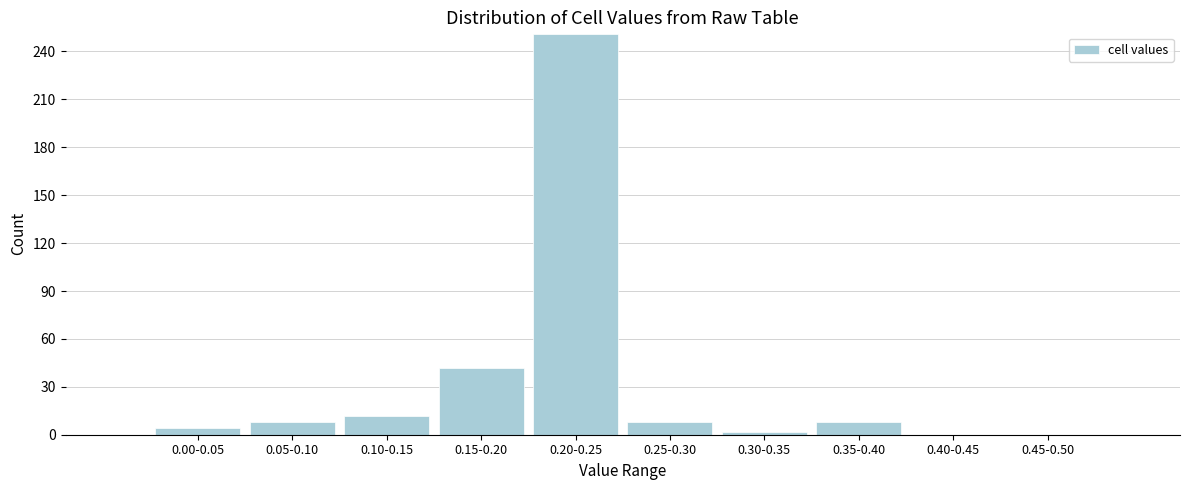

Reading left to right, transcribe all the data shown in this chart.

0.00-0.05=4	0.05-0.10=8	0.10-0.15=12	0.15-0.20=42	0.20-0.25=251	0.25-0.30=8	0.30-0.35=2	0.35-0.40=8	0.40-0.45=0	0.45-0.50=0